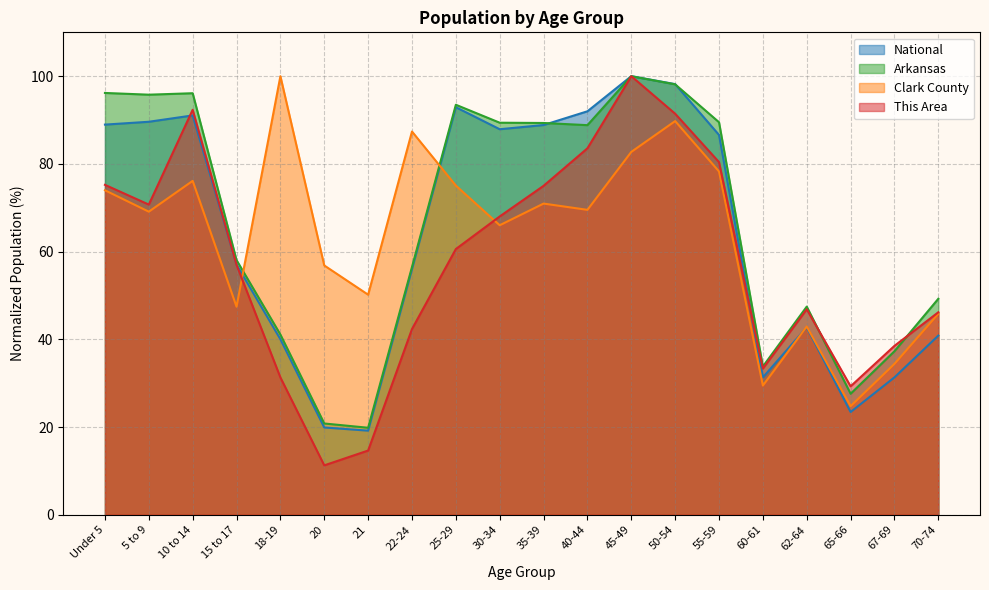

Is it true that Clark County equals 76.1 at 10 to 14?

True